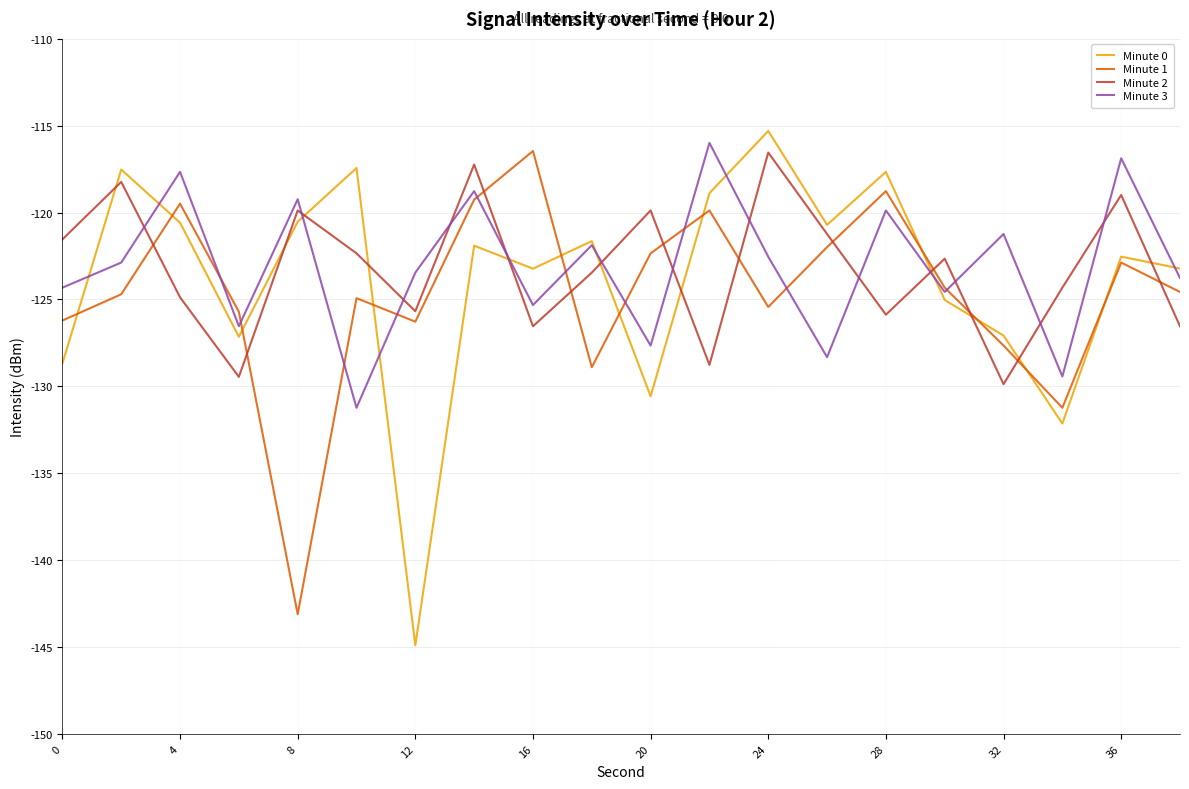

What is the highest value of the Minute 0 series?

-115.3